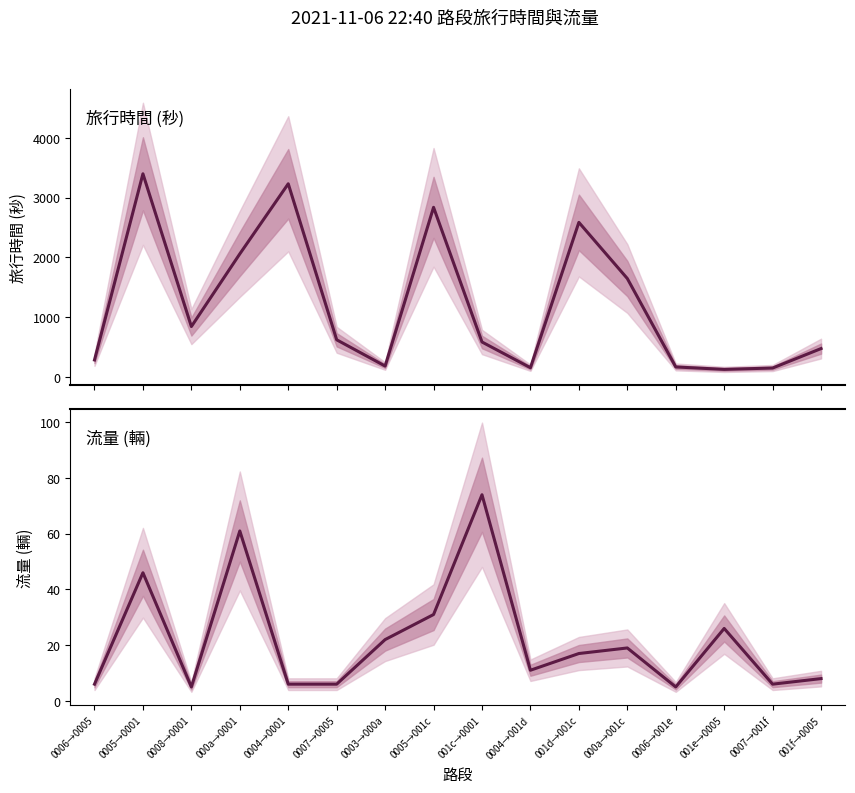

What is the label of the 8th point from the right?

001c→0001